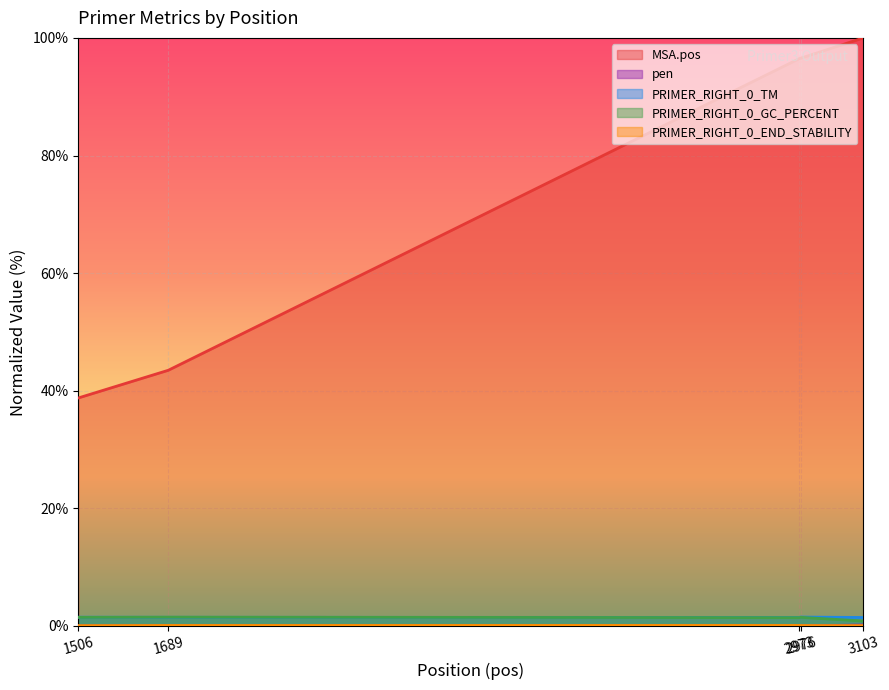

What is the spread (max minus min) of values at 2976?

96.5